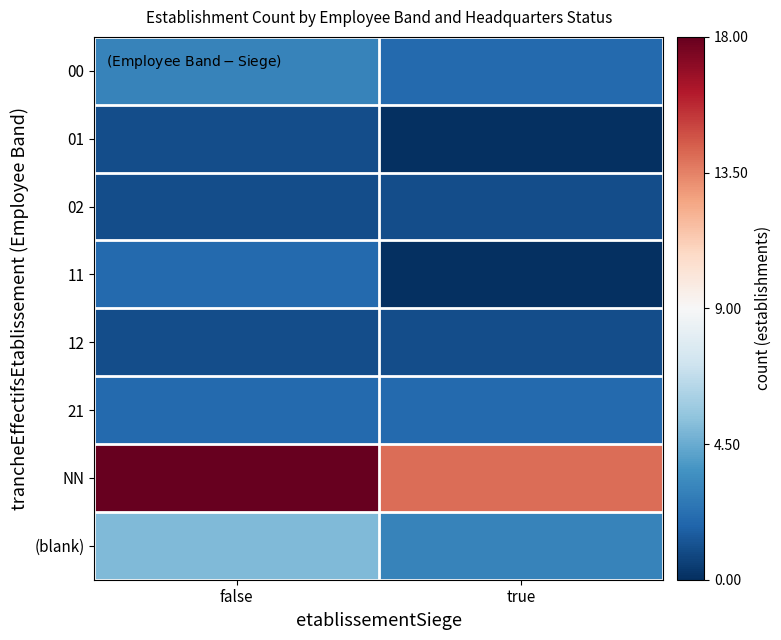

Which label corresponds to the smallest value in the chart?

true